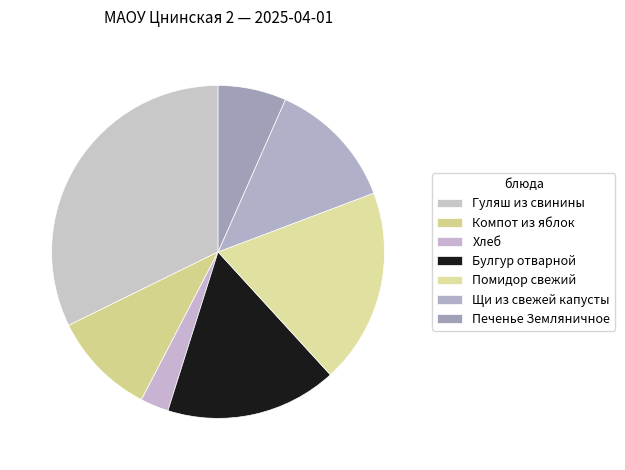

Is it true that Печенье Земляничное is 7% of the pie?

True